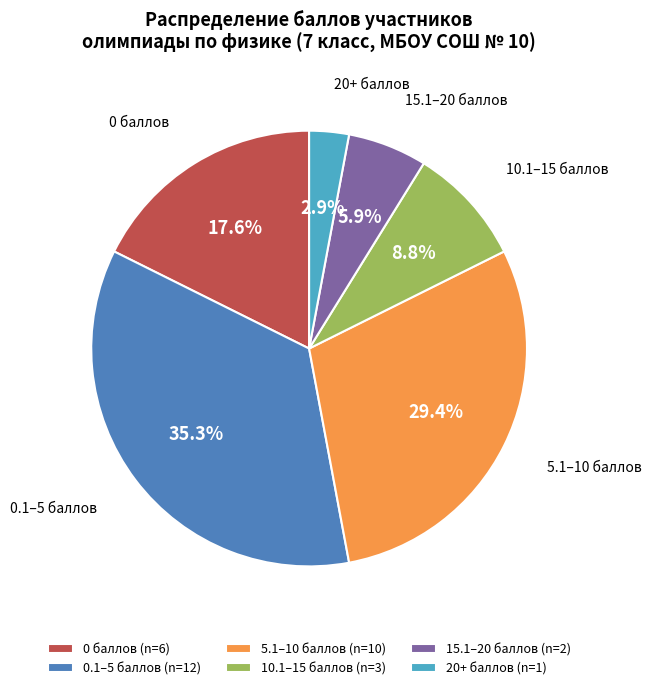

Rank the categories by value from highest to lowest.

0.1–5 баллов (n=12), 5.1–10 баллов (n=10), 0 баллов (n=6), 10.1–15 баллов (n=3), 15.1–20 баллов (n=2), 20+ баллов (n=1)